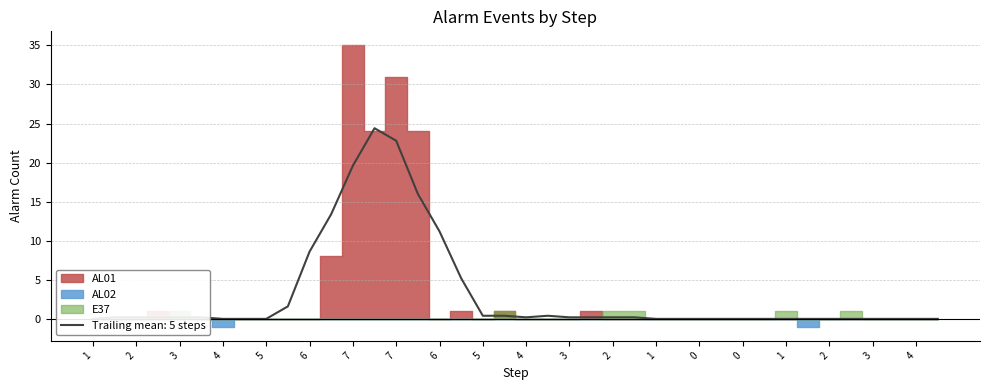

Which series has the largest total across all categories?

AL01